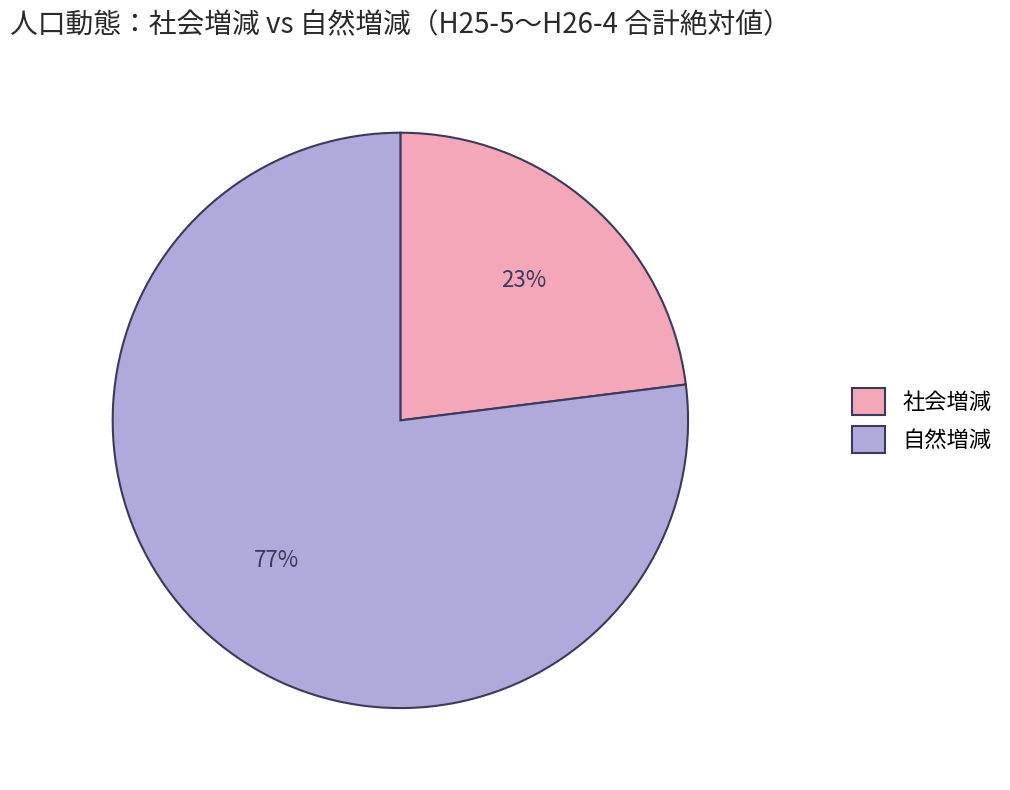

Rank the categories by value from lowest to highest.

社会増減, 自然増減